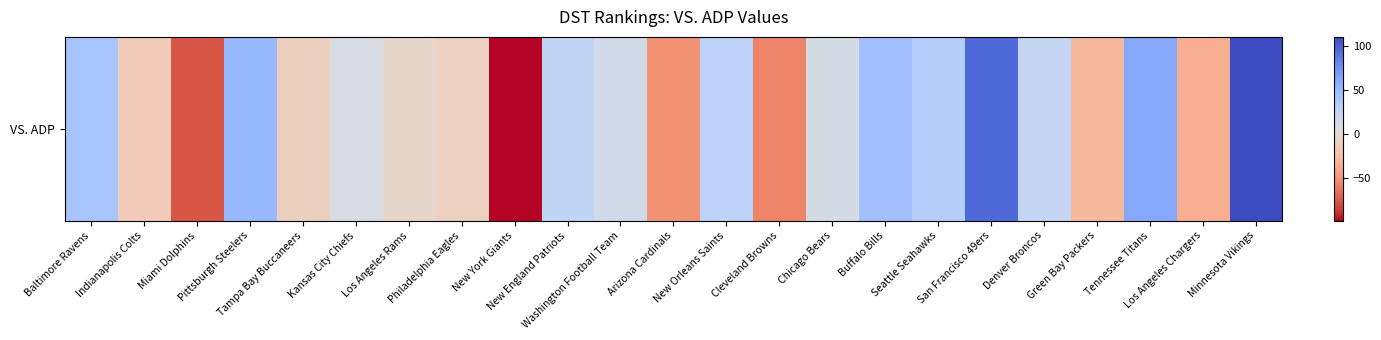

At which label does the data first exceed 12?

Baltimore Ravens